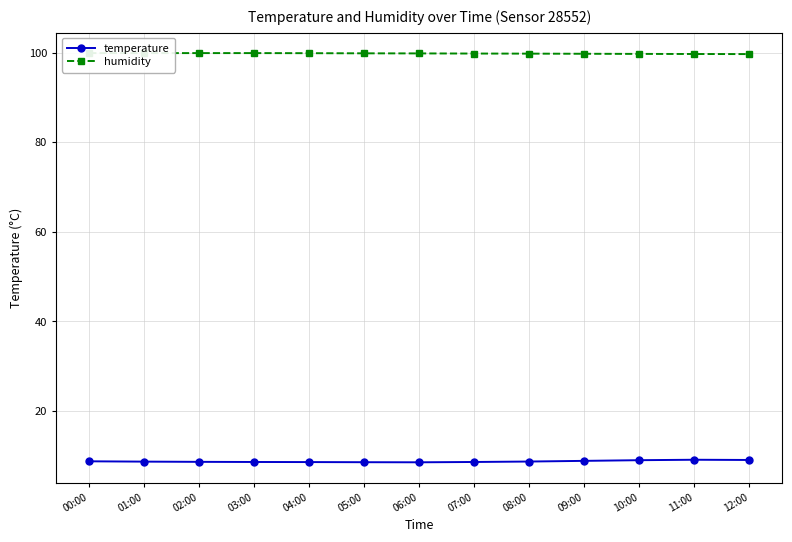

Reading left to right, list all the values displayed in this chart.

temperature: 8.8	8.7	8.6	8.6	8.6	8.6	8.5	8.6	8.7	8.8	9.0	9.1	9.1
humidity: 99.9	99.9	99.9	99.9	99.9	99.8	99.8	99.8	99.8	99.8	99.7	99.7	99.7